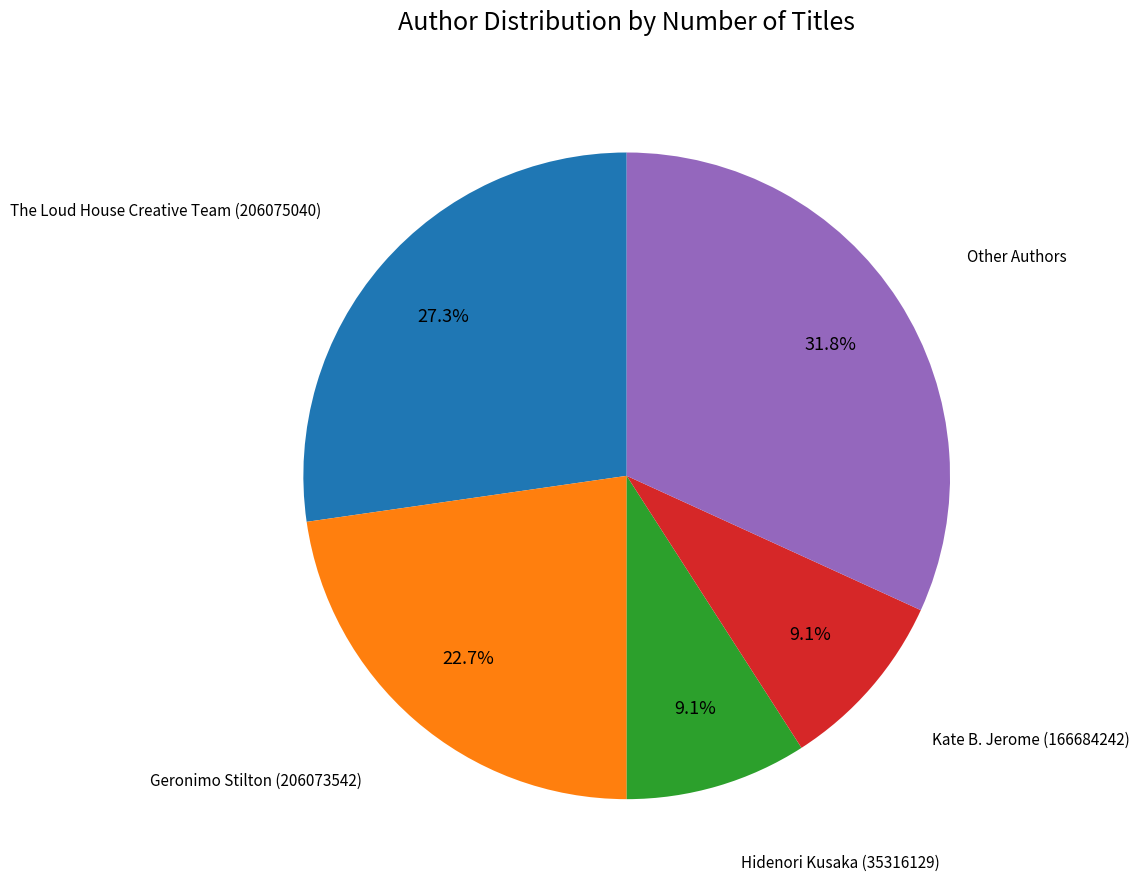

To the nearest percent, what is the average slice percentage?

20%